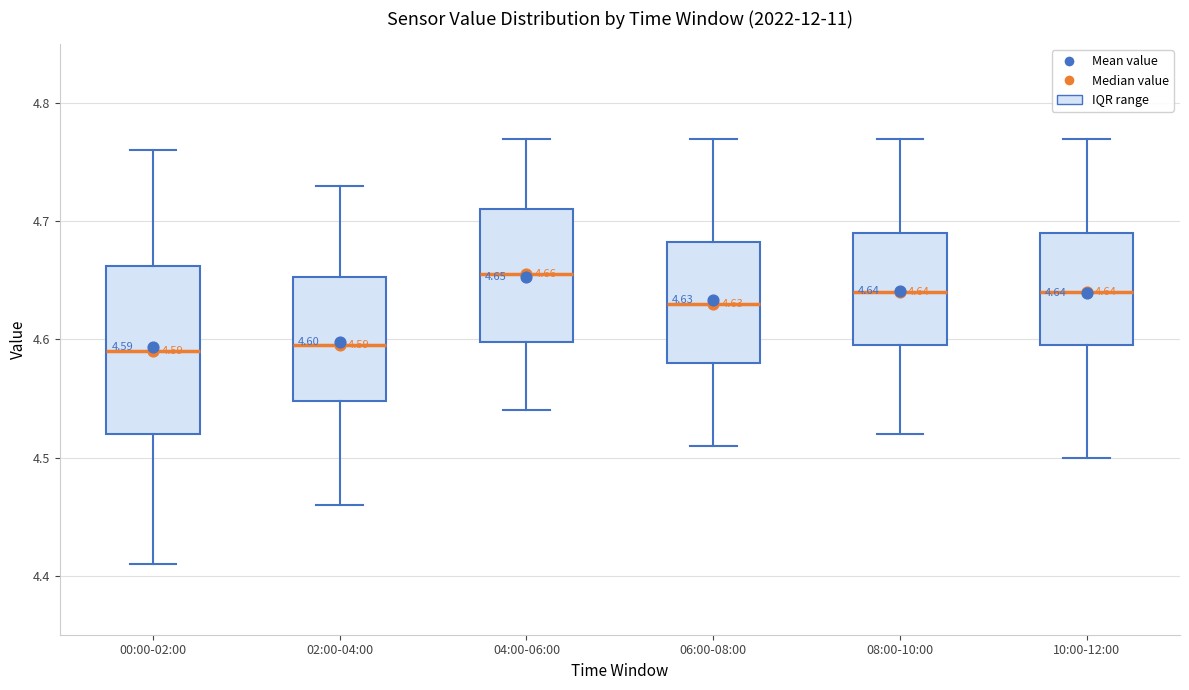

Comparing the boxes themselves (not the whiskers), which one is the tallest?

00:00-02:00